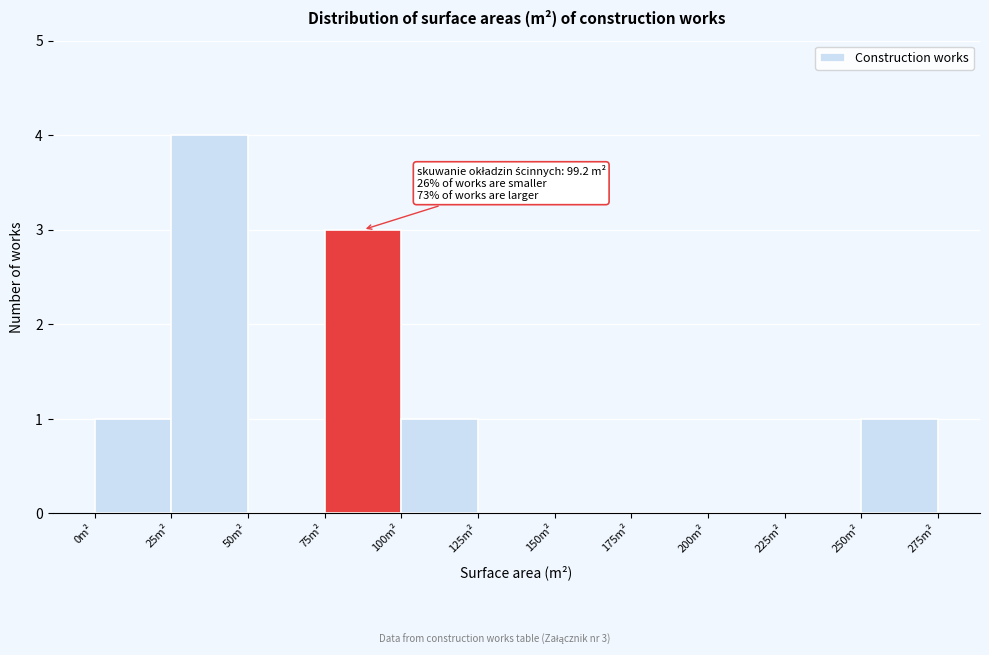

Which range on the x-axis has the tallest bar?

25 to 50